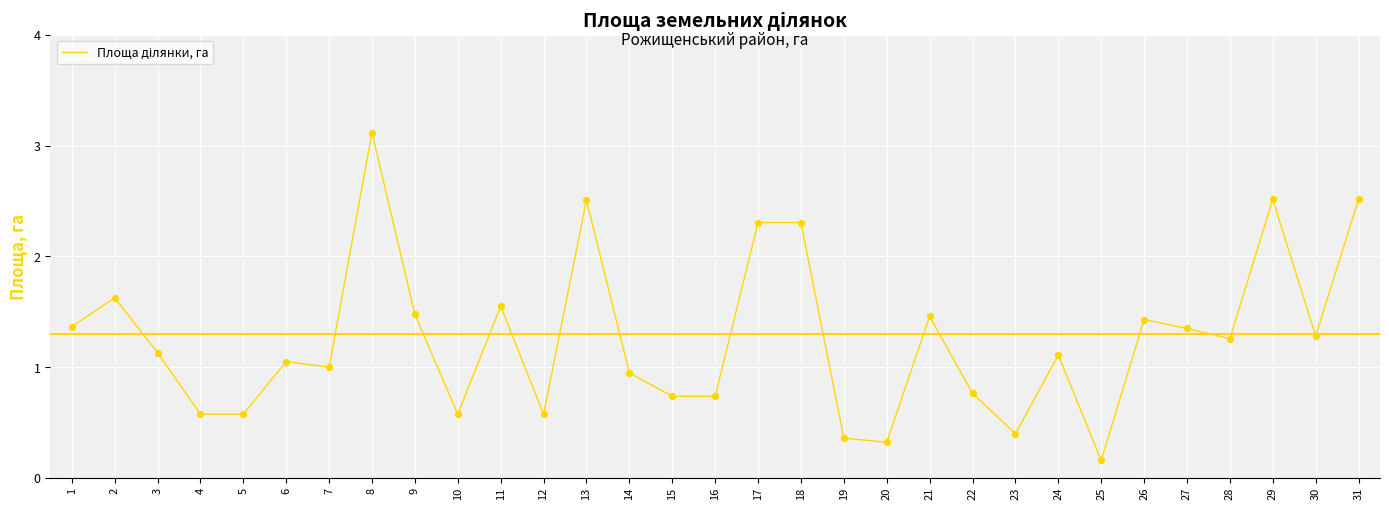

What is the change in value from 12 to 30?

+0.7